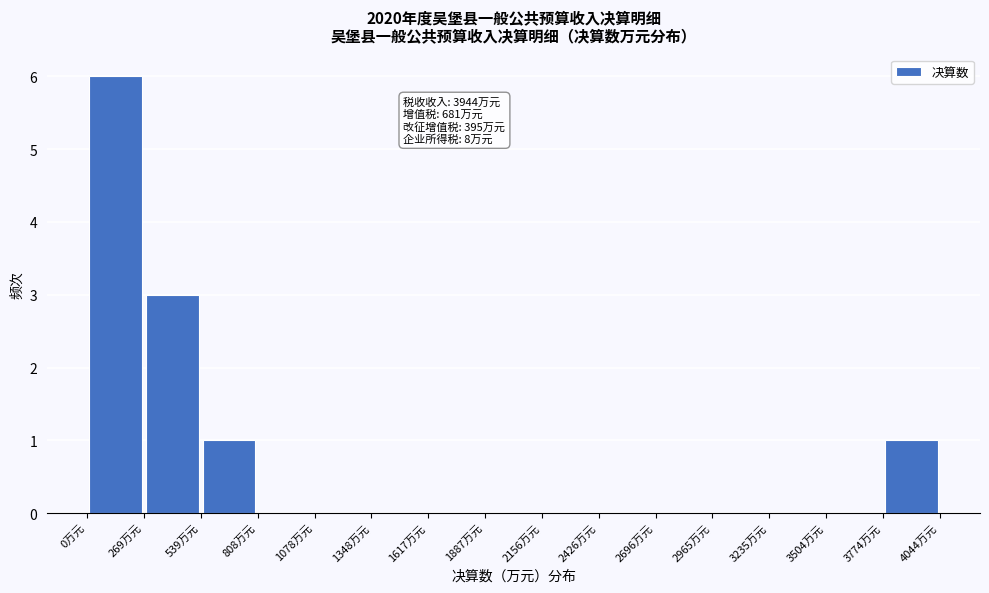

Which range on the x-axis has the tallest bar?

0 to 250